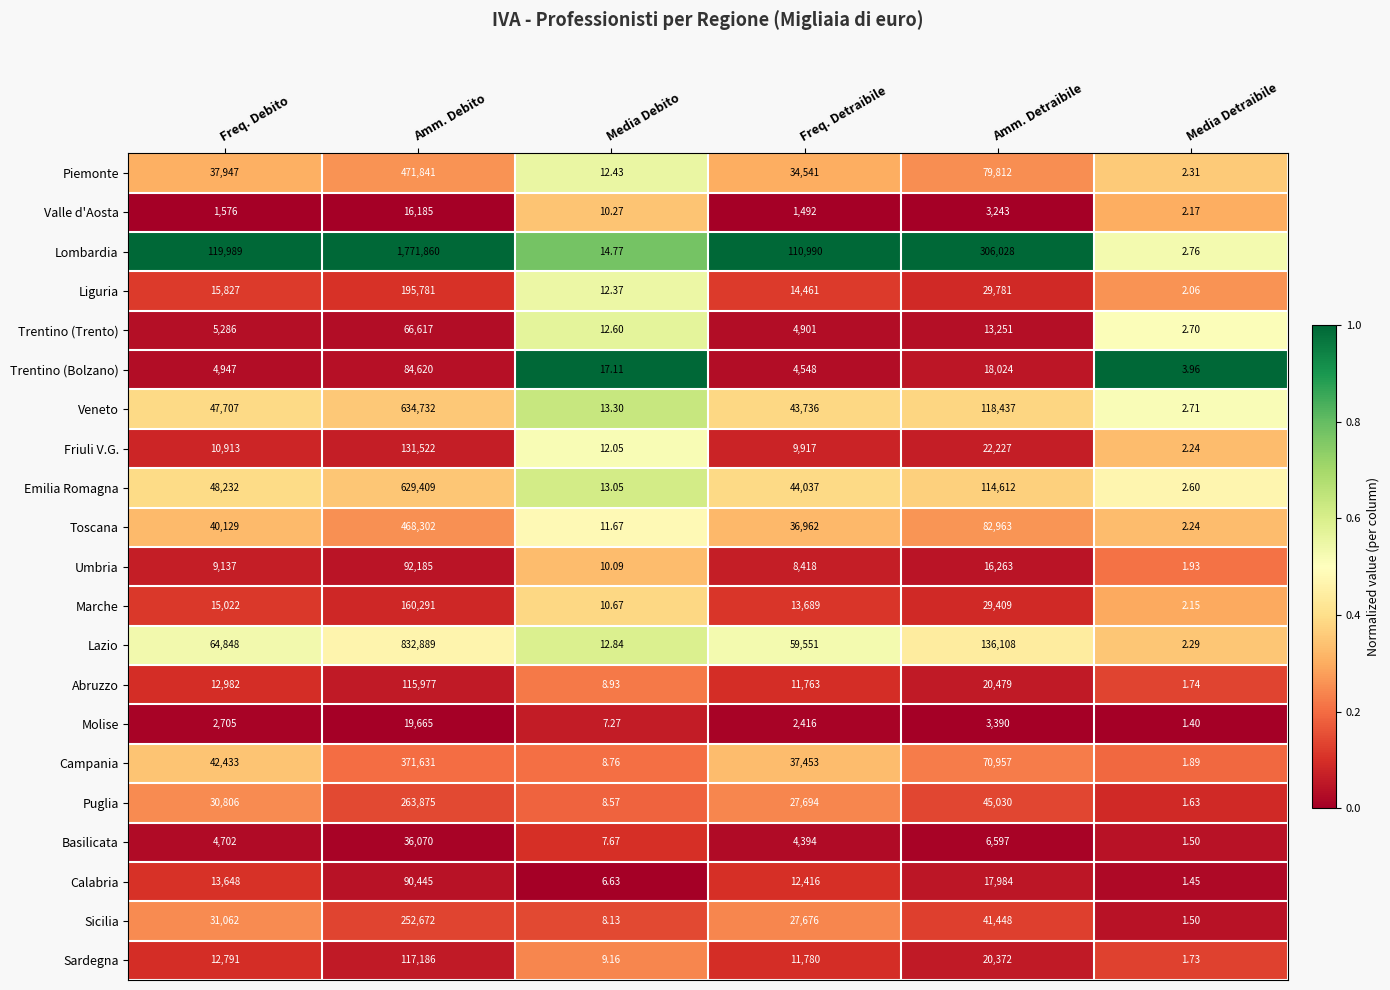

At which category is the sum across all series the highest?

Amm. Debito